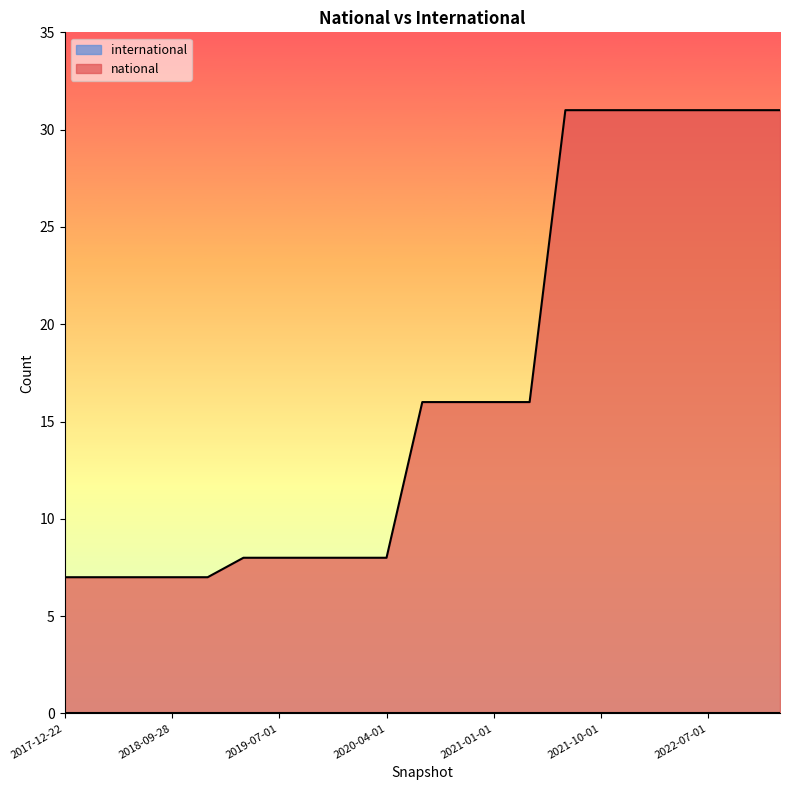

List the labels in order of value, largest first.

2021-07-01, 2021-10-01, 2022-01-01, 2022-04-01, 2022-07-01, 2022-10-01, 2023-01-01, 2020-07-01, 2020-10-01, 2021-01-01, 2021-04-01, 2019-04-06, 2019-07-01, 2019-10-09, 2020-01-01, 2020-04-01, 2017-12-22, 2018-04-09, 2018-07-11, 2018-09-28, 2019-01-01